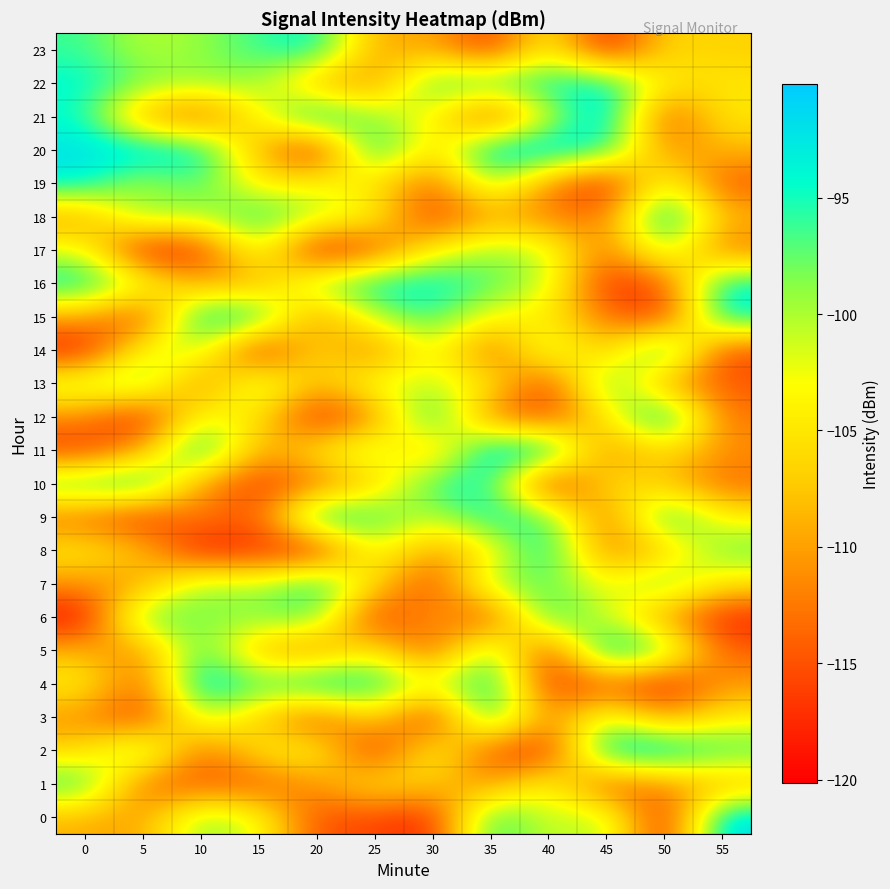

Count the number of data series in this chart.

24